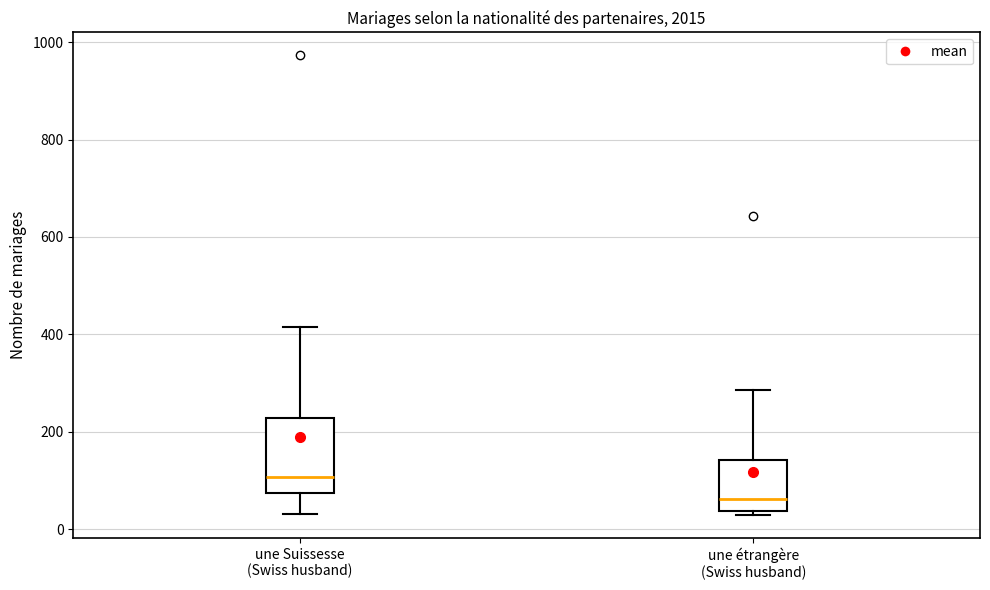

Comparing the boxes themselves (not the whiskers), which one is the tallest?

une Suissesse (Swiss husband)